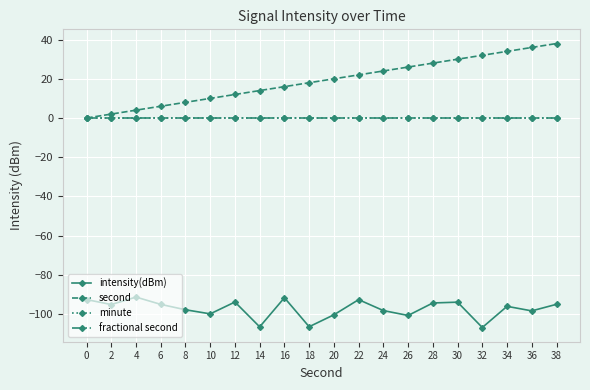

Does the chart have visible grid lines?

Yes